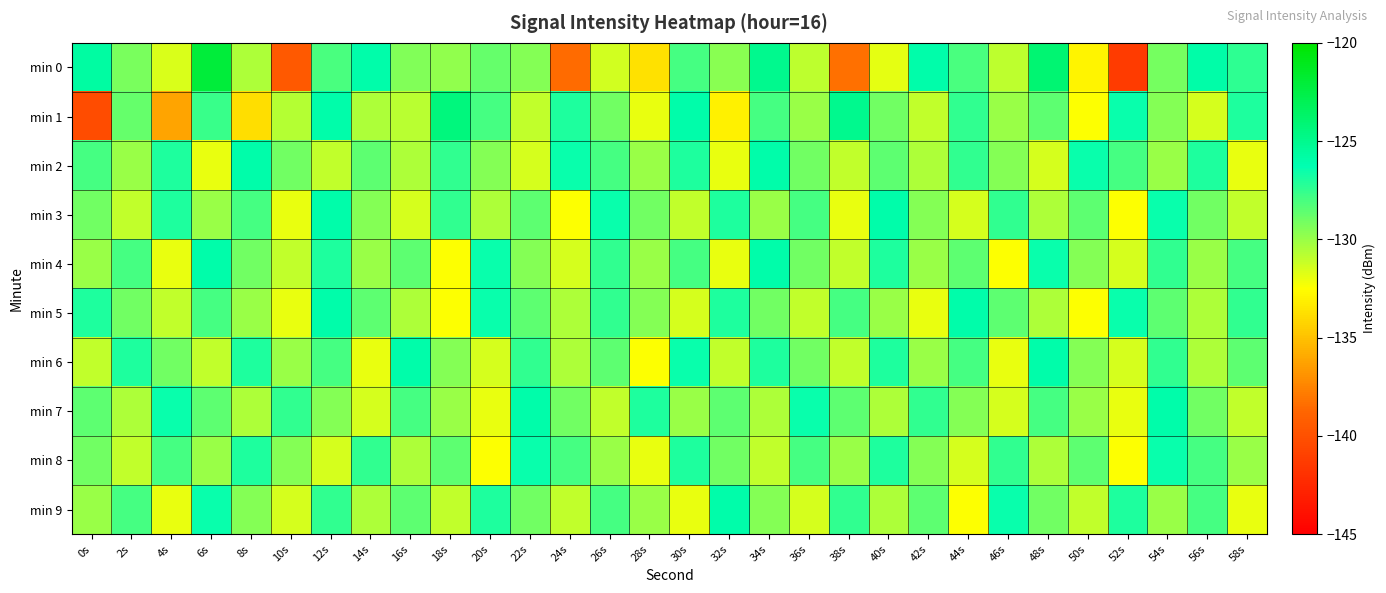

What is the total value across all series at 0s?

-1298.5